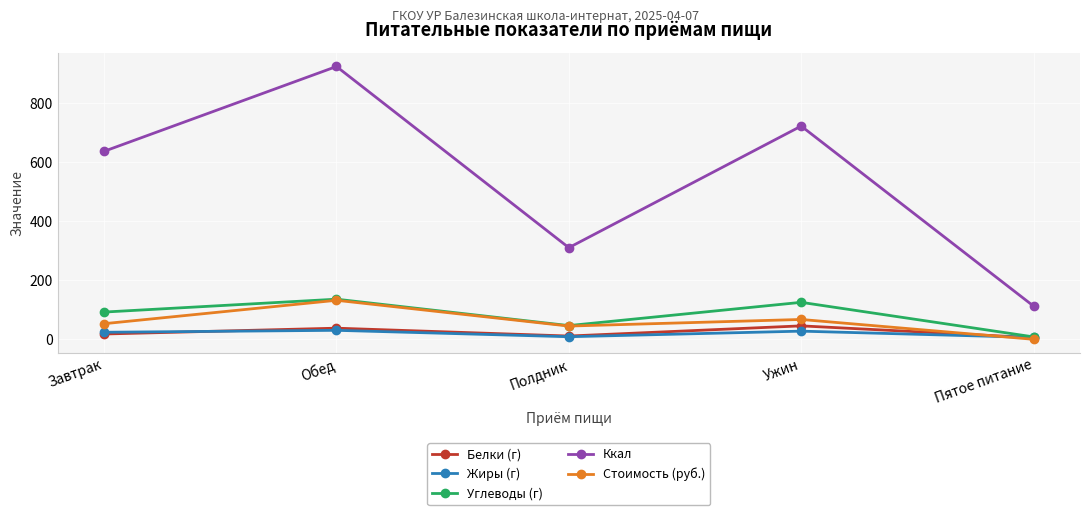

What is the highest value of the Ккал series?

923.3